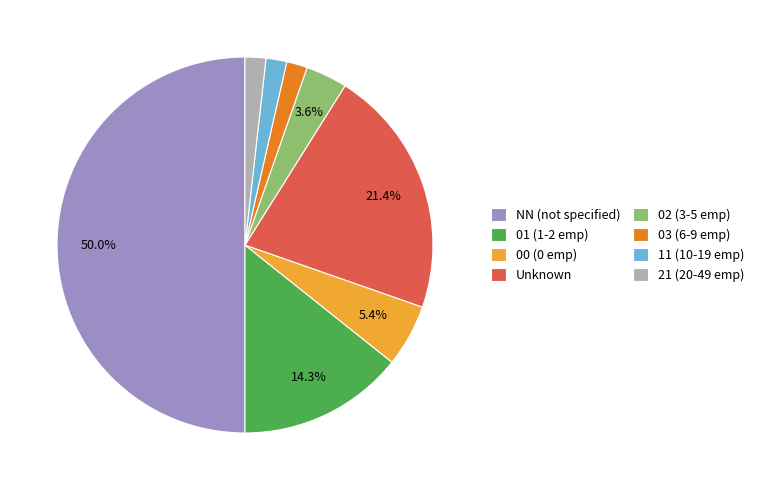

Is the sum of 03 (6-9 emp) and 21 (20-49 emp) greater than half?

No